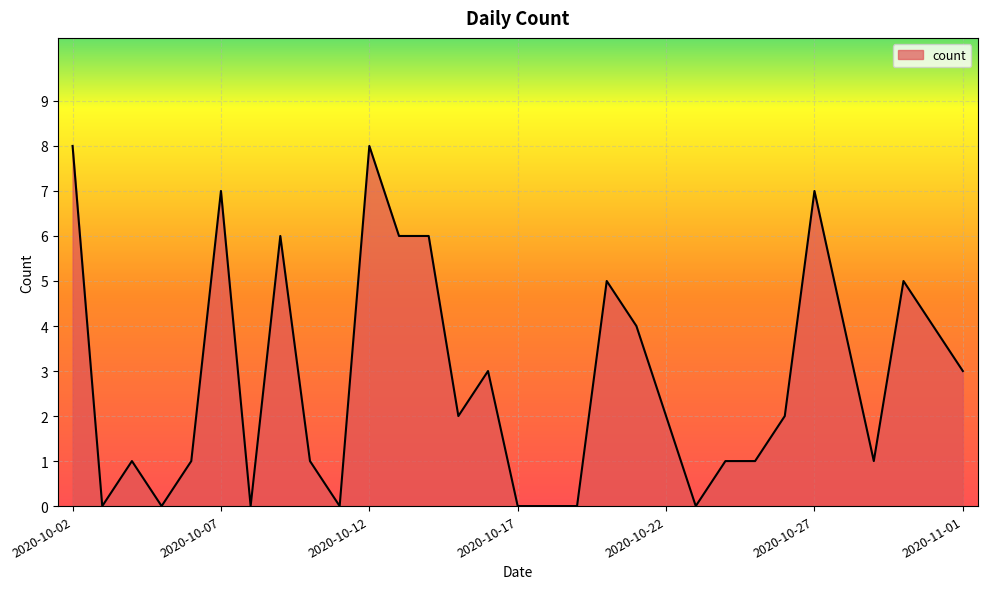

Reading left to right, extract all data points from this chart.

8	0	1	0	1	7	0	6	1	0	8	6	6	2	3	0	0	0	5	4	2	0	1	1	2	7	4	1	5	4	3